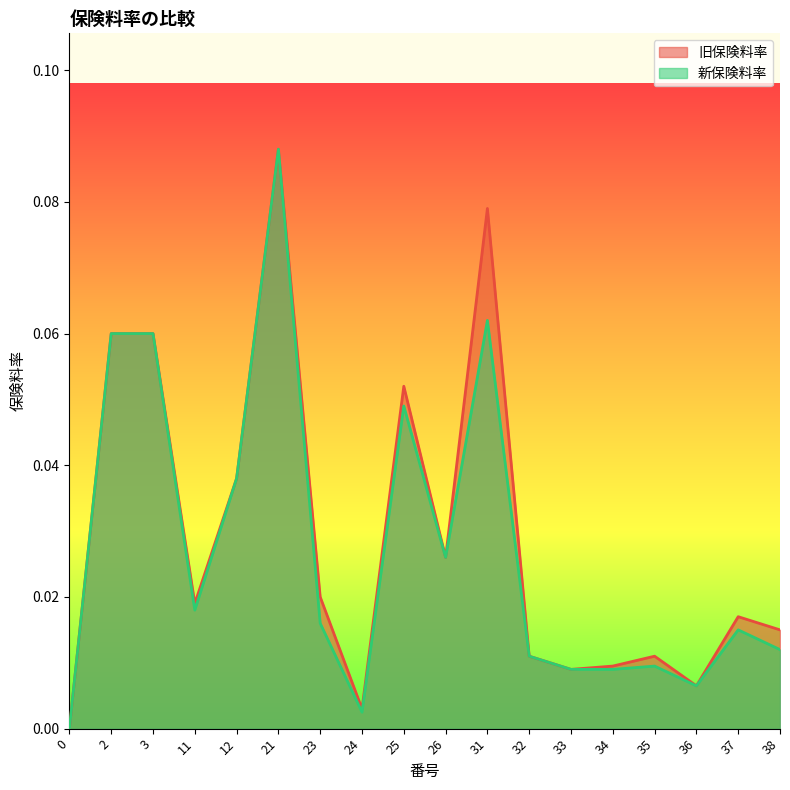

In 新保険料率_line, how many points are lower than both neighbors (excluding endpoints)?

4